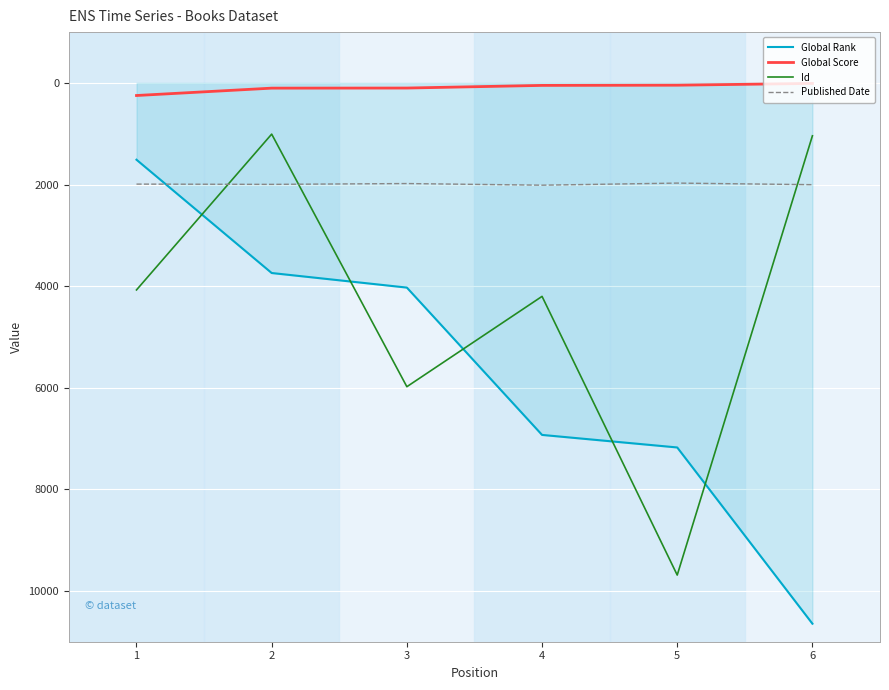

How many lines are shown in the chart?

4